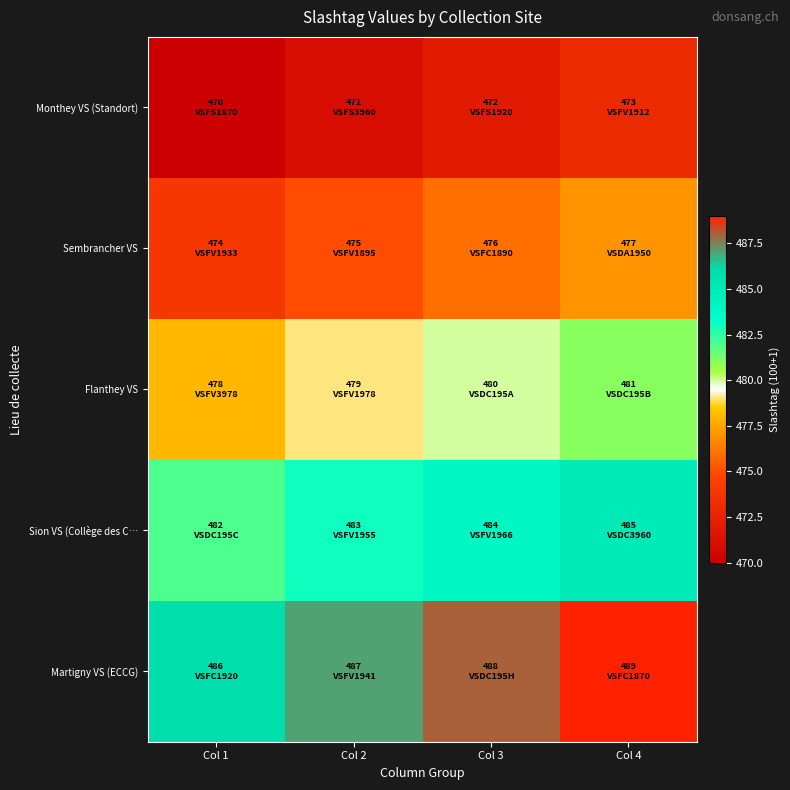

Reading left to right, extract all data points from this chart.

Monthey VS (Standort): Col 1=470	Col 2=471	Col 3=472	Col 4=473
Sembrancher VS: Col 1=474	Col 2=475	Col 3=476	Col 4=477
Flanthey VS: Col 1=478	Col 2=479	Col 3=480	Col 4=481
Sion VS (Collège des C…: Col 1=482	Col 2=483	Col 3=484	Col 4=485
Martigny VS (ECCG): Col 1=486	Col 2=487	Col 3=488	Col 4=489